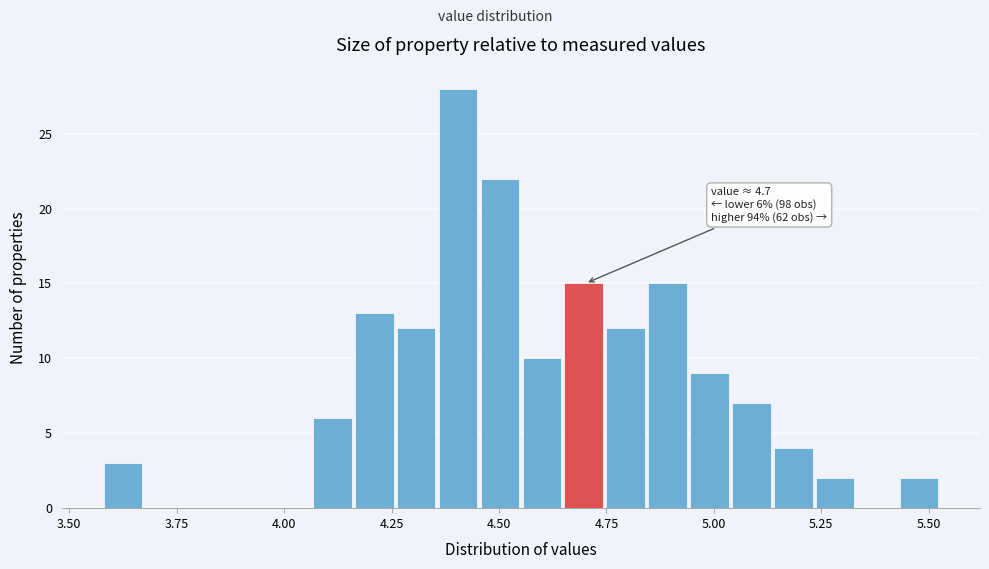

Around what value on the x-axis is the tallest bar? Give the approximate position of its centre, as read against the axis.

4.40